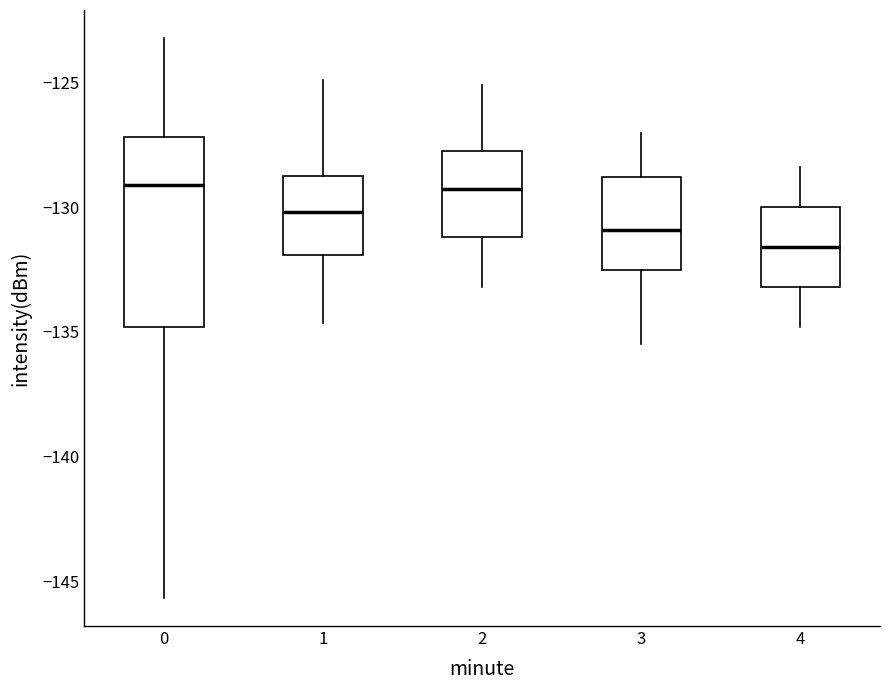

Reading left to right, read every box against the y-axis: the position of its median line, the range the box covers, and the ends of its whiskers. The values are not printed on the chart, so give them approximately, as read against the axis.

0: median -129.0, box -135.0 to -127.0, whiskers -145.5 to -123.0
1: median -130.0, box -132.0 to -128.5, whiskers -134.5 to -125.0
2: median -129.0, box -131.0 to -127.5, whiskers -133.0 to -125.0
3: median -131.0, box -132.5 to -129.0, whiskers -135.5 to -127.0
4: median -131.5, box -133.0 to -130.0, whiskers -135.0 to -128.5